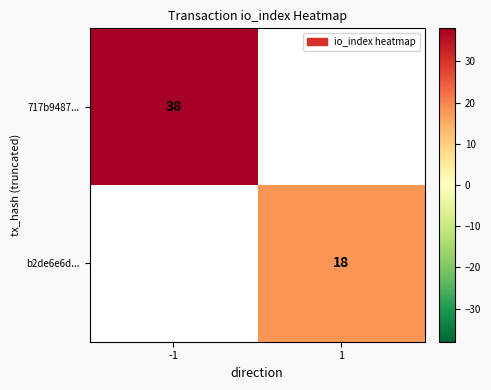

The 717b9487... series shows 12 at -1. True or false?

False